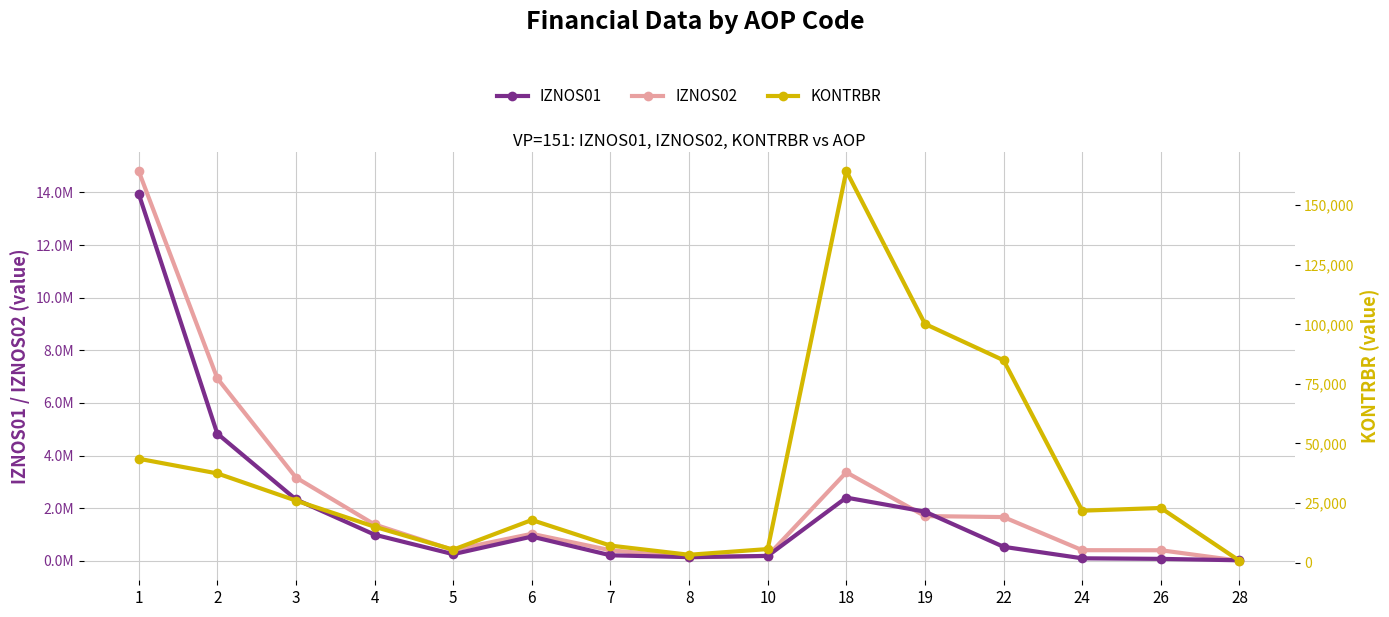

At which category is the sum across all series the highest?

1